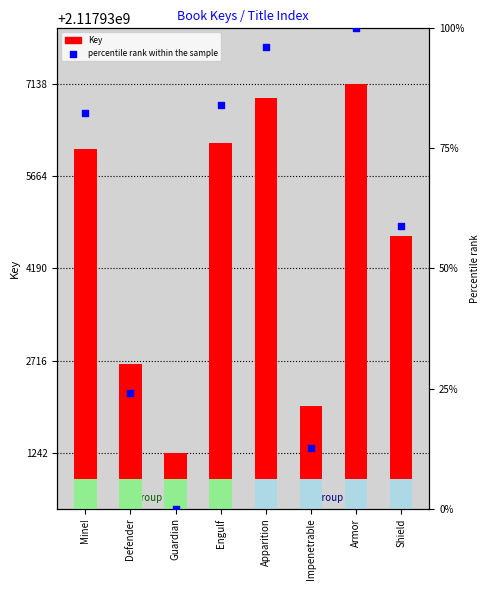

Which series has the widest spread of Y values?

Key